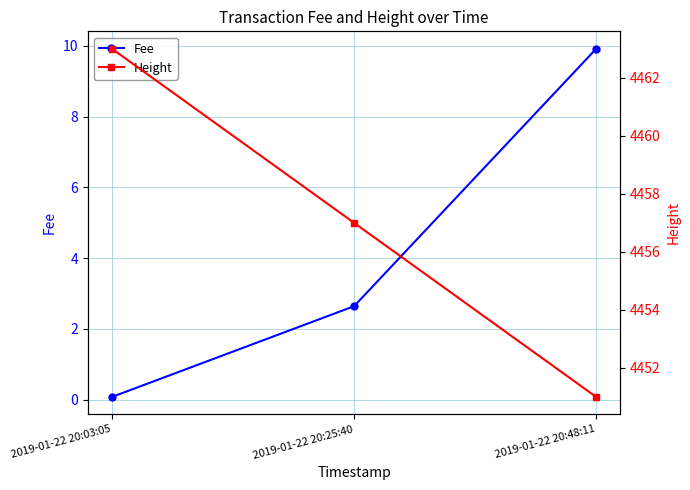

Does the chart have visible grid lines?

Yes